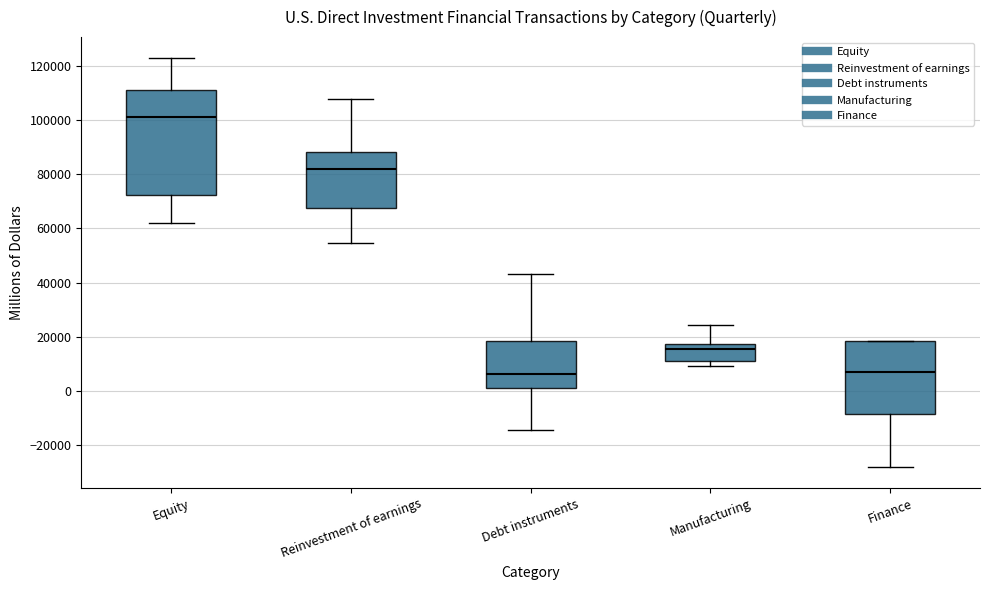

Reading left to right, transcribe this box plot: for each box, give where its median line is, the range the box spans, and where its two whiskers end, as read against the y-axis. The values are not printed on the chart, so give them approximately, as read against the axis.

Equity: median 102000, box 72000 to 112000, whiskers 62000 to 124000
Reinvestment of earnings: median 82000, box 68000 to 88000, whiskers 54000 to 108000
Debt instruments: median 6000, box 2000 to 18000, whiskers -14000 to 44000
Manufacturing: median 16000, box 12000 to 18000, whiskers 10000 to 24000
Finance: median 8000, box -8000 to 18000, whiskers -28000 to 18000